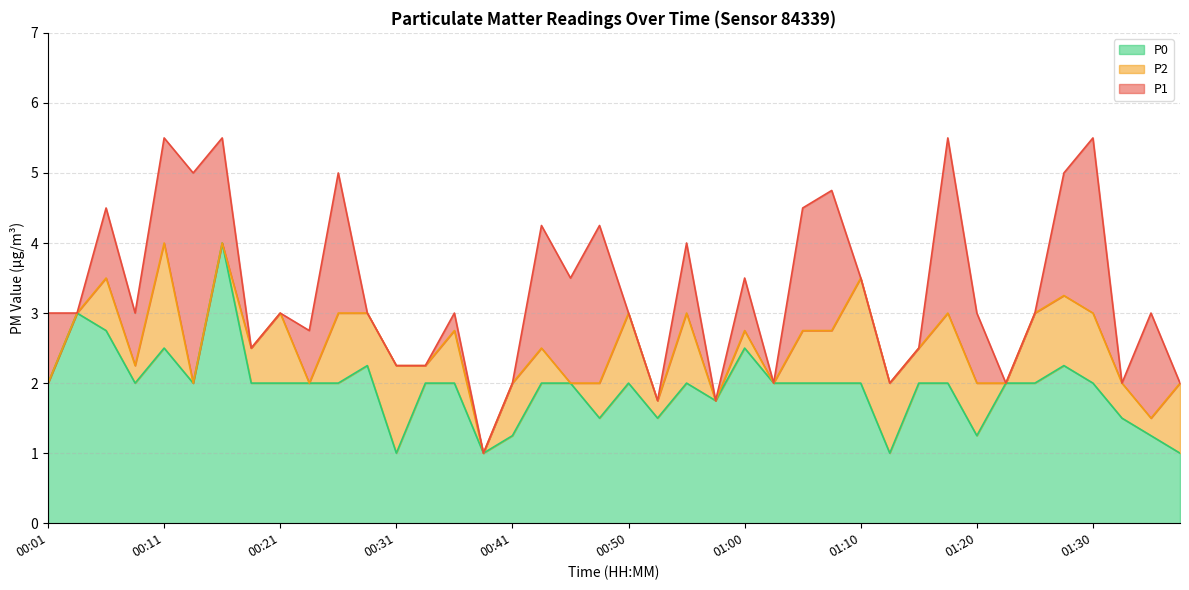

What is the minimum value shown in the chart?

1.0